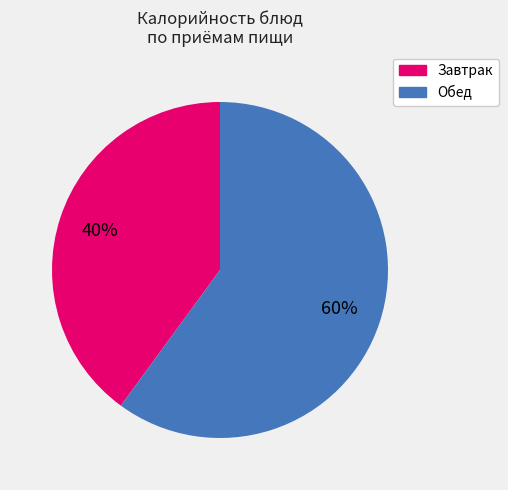

To the nearest percent, what is the difference between the largest and smallest slice percentages?

20%